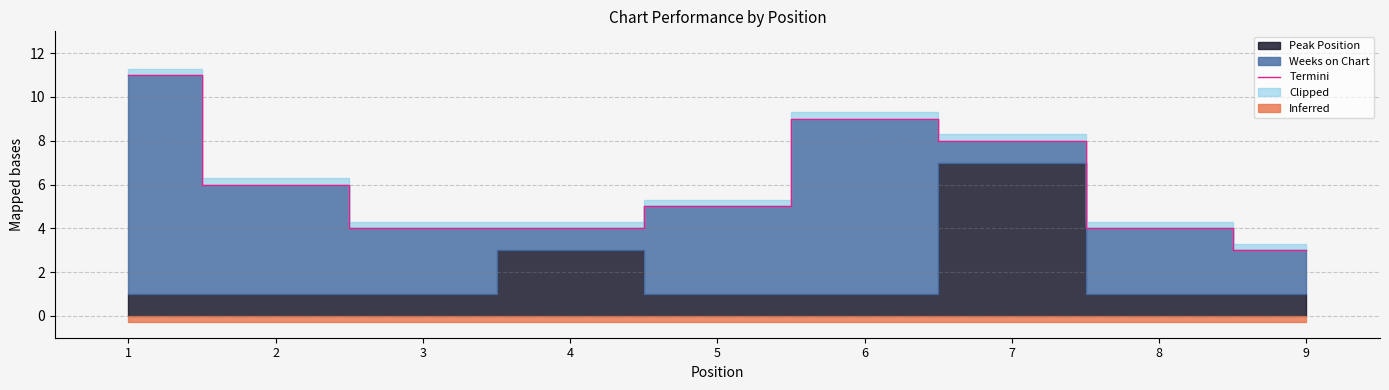

Reading right to left, transcribe all the data shown in this chart.

3	4	8	9	5	4	4	6	11